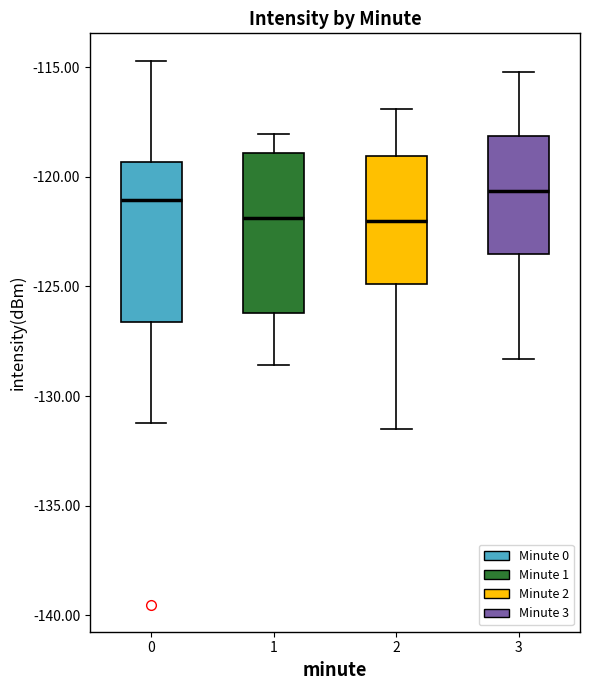

Reading left to right, read every box against the y-axis: the position of its median line, the range the box covers, and the ends of its whiskers. The values are not printed on the chart, so give them approximately, as read against the axis.

0: median -121.0, box -126.5 to -119.5, whiskers -131.0 to -114.5
1: median -122.0, box -126.0 to -119.0, whiskers -128.5 to -118.0
2: median -122.0, box -125.0 to -119.0, whiskers -131.5 to -117.0
3: median -120.5, box -123.5 to -118.0, whiskers -128.5 to -115.0